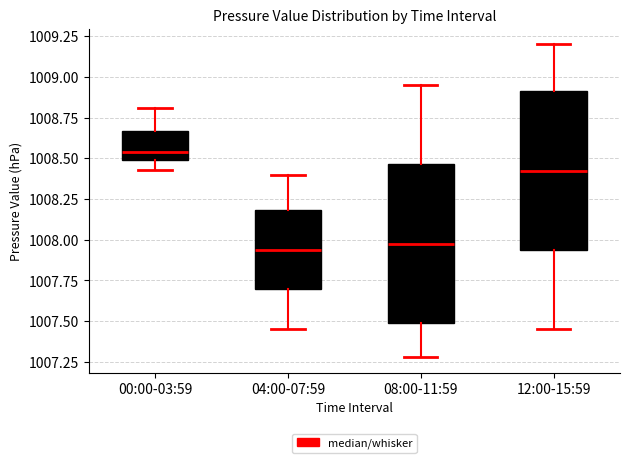

Where does the lower whisker of the box for 00:00-03:59 end on the y-axis? The values are not printed on the chart, so give them approximately, as read against the axis.

1008.45